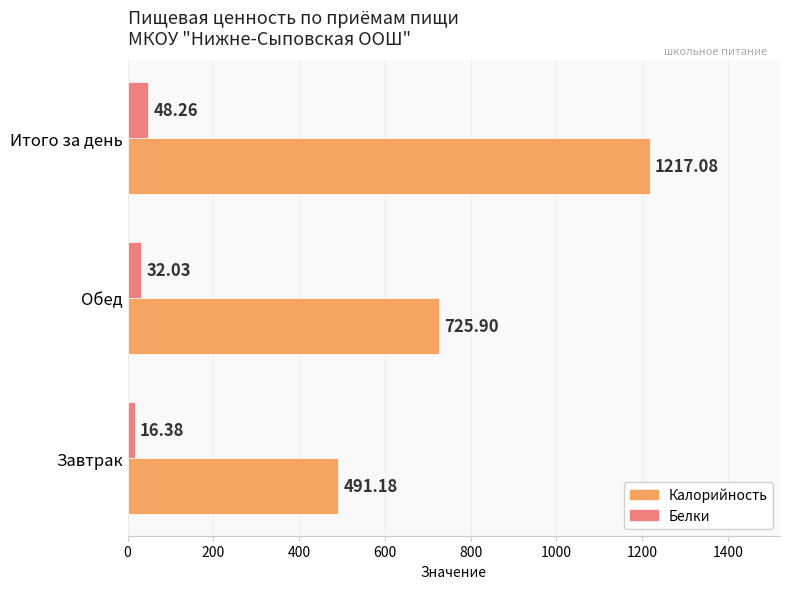

At how many categories does at least one series exceed 324?

3